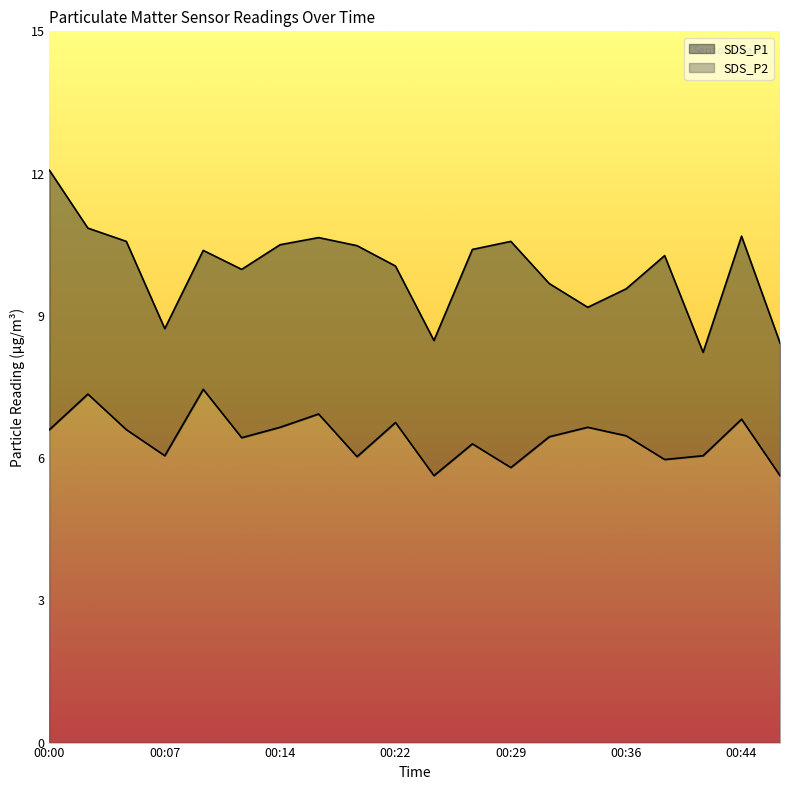

At which category is the sum across all series the highest?

00:00